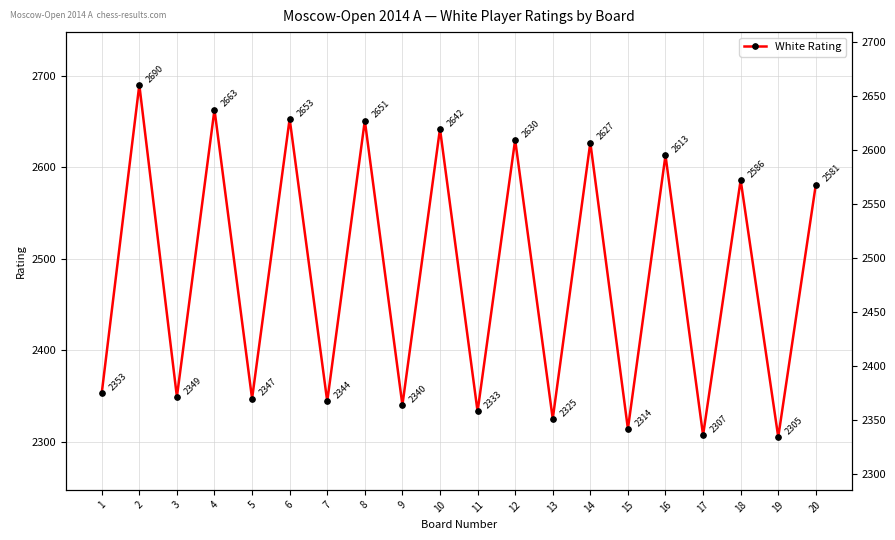

Rank the categories by value from highest to lowest.

2, 4, 6, 8, 10, 12, 14, 16, 18, 20, 1, 3, 5, 7, 9, 11, 13, 15, 17, 19